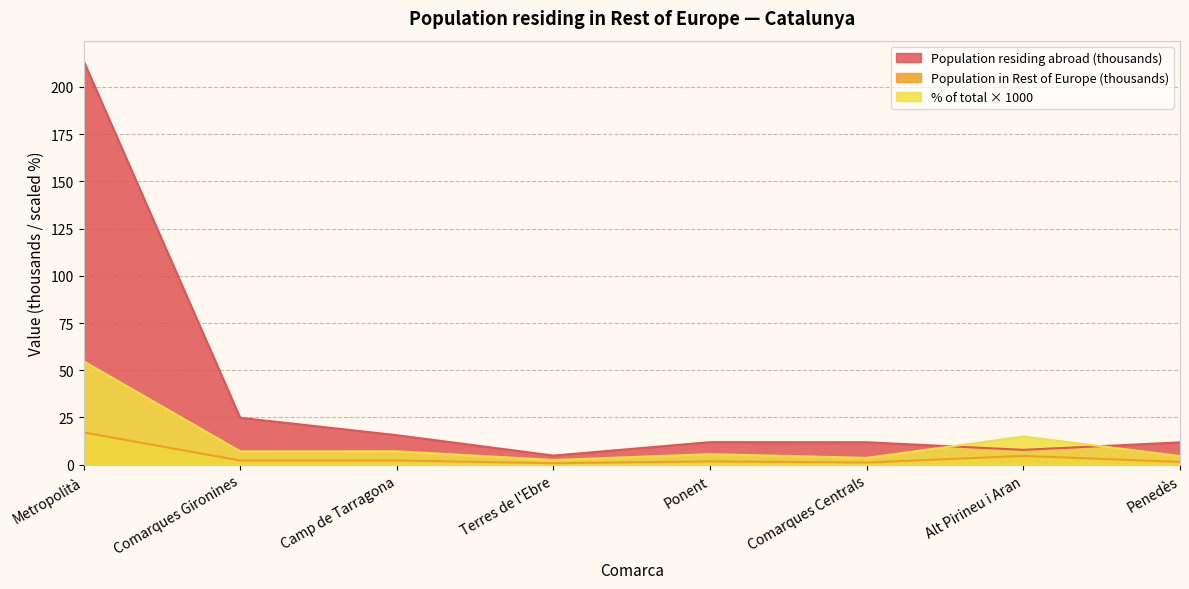

Between Comarques Gironines and Alt Pirineu i Aran, which series saw the biggest shift?

Population residing abroad (thousands)